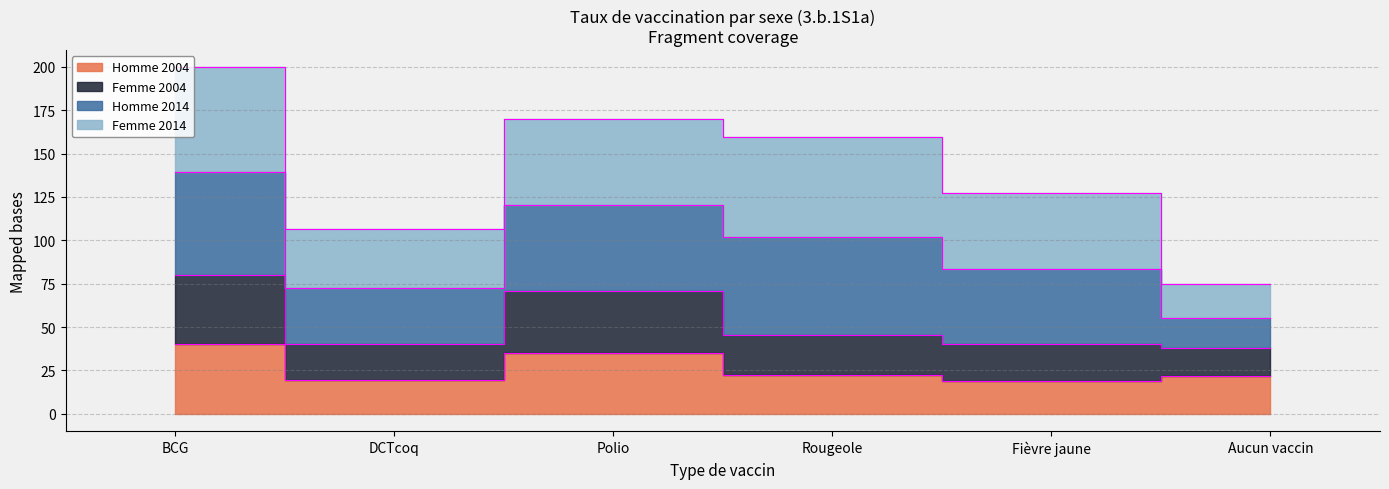

True or false: Homme 2004 and Femme 2004 intersect in this chart.

False